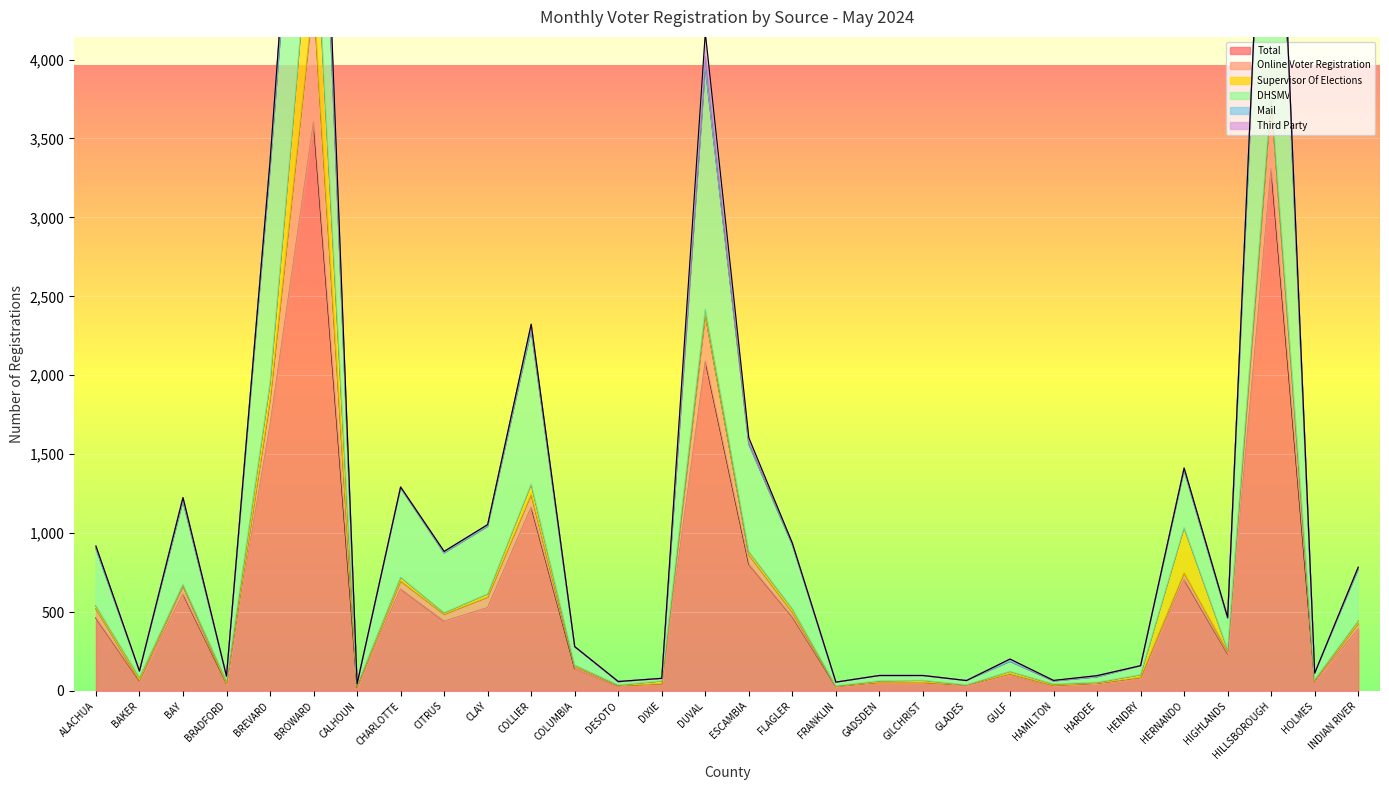

Reading left to right, what are all the values shown in this chart?

Total: ALACHUA=462	BAKER=63	BAY=614	BRADFORD=47	BREVARD=1682	BROWARD=3603	CALHOUN=23	CHARLOTTE=646	CITRUS=442	CLAY=528	COLLIER=1164	COLUMBIA=141	DESOTO=30	DIXIE=40	DUVAL=2089	ESCAMBIA=802	FLAGLER=469	FRANKLIN=28	GADSDEN=49	GILCHRIST=49	GLADES=33	GULF=101	HAMILTON=33	HARDEE=49	HENDRY=80	HERNANDO=706	HIGHLANDS=234	HILLSBOROUGH=3307	HOLMES=58	INDIAN RIVER=392
Online Voter Registration: ALACHUA=59	BAKER=5	BAY=51	BRADFORD=1	BREVARD=158	BROWARD=783	CALHOUN=2	CHARLOTTE=51	CITRUS=44	CLAY=66	COLLIER=82	COLUMBIA=14	DESOTO=4	DIXIE=6	DUVAL=293	ESCAMBIA=61	FLAGLER=30	FRANKLIN=2	GADSDEN=6	GILCHRIST=5	GLADES=5	GULF=8	HAMILTON=3	HARDEE=0	HENDRY=6	HERNANDO=42	HIGHLANDS=18	HILLSBOROUGH=436	HOLMES=6	INDIAN RIVER=35
Supervisor Of Elections: ALACHUA=18	BAKER=18	BAY=11	BRADFORD=17	BREVARD=109	BROWARD=714	CALHOUN=12	CHARLOTTE=24	CITRUS=10	CLAY=21	COLLIER=65	COLUMBIA=9	DESOTO=4	DIXIE=17	DUVAL=37	ESCAMBIA=21	FLAGLER=22	FRANKLIN=3	GADSDEN=9	GILCHRIST=13	GLADES=1	GULF=15	HAMILTON=8	HARDEE=6	HENDRY=17	HERNANDO=287	HIGHLANDS=11	HILLSBOROUGH=48	HOLMES=8	INDIAN RIVER=18
DHSMV: ALACHUA=363	BAKER=40	BAY=527	BRADFORD=29	BREVARD=1353	BROWARD=1739	CALHOUN=7	CHARLOTTE=565	CITRUS=378	CLAY=427	COLLIER=975	COLUMBIA=116	DESOTO=20	DIXIE=17	DUVAL=1528	ESCAMBIA=679	FLAGLER=405	FRANKLIN=23	GADSDEN=34	GILCHRIST=31	GLADES=27	GULF=63	HAMILTON=19	HARDEE=34	HENDRY=57	HERNANDO=362	HIGHLANDS=196	HILLSBOROUGH=2659	HOLMES=41	INDIAN RIVER=325
Mail: ALACHUA=14	BAKER=0	BAY=22	BRADFORD=0	BREVARD=52	BROWARD=197	CALHOUN=1	CHARLOTTE=6	CITRUS=10	CLAY=10	COLLIER=32	COLUMBIA=1	DESOTO=2	DIXIE=0	DUVAL=72	ESCAMBIA=18	FLAGLER=10	FRANKLIN=0	GADSDEN=0	GILCHRIST=0	GLADES=0	GULF=15	HAMILTON=2	HARDEE=8	HENDRY=0	HERNANDO=15	HIGHLANDS=7	HILLSBOROUGH=151	HOLMES=0	INDIAN RIVER=13
Third Party: ALACHUA=2	BAKER=0	BAY=0	BRADFORD=0	BREVARD=1	BROWARD=104	CALHOUN=0	CHARLOTTE=0	CITRUS=0	CLAY=2	COLLIER=6	COLUMBIA=0	DESOTO=0	DIXIE=0	DUVAL=150	ESCAMBIA=23	FLAGLER=0	FRANKLIN=0	GADSDEN=0	GILCHRIST=0	GLADES=0	GULF=0	HAMILTON=2	HARDEE=0	HENDRY=0	HERNANDO=0	HIGHLANDS=0	HILLSBOROUGH=2	HOLMES=0	INDIAN RIVER=1